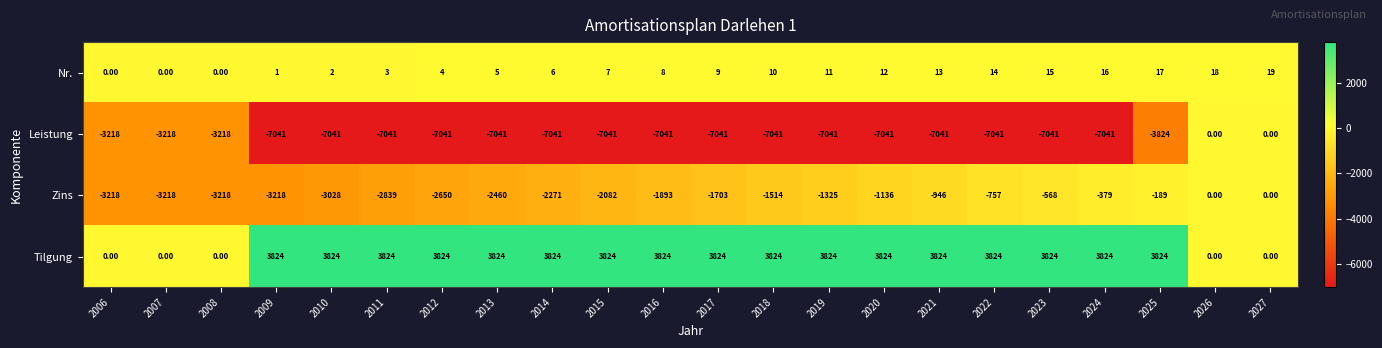

Which series has the largest range (max minus min)?

Leistung